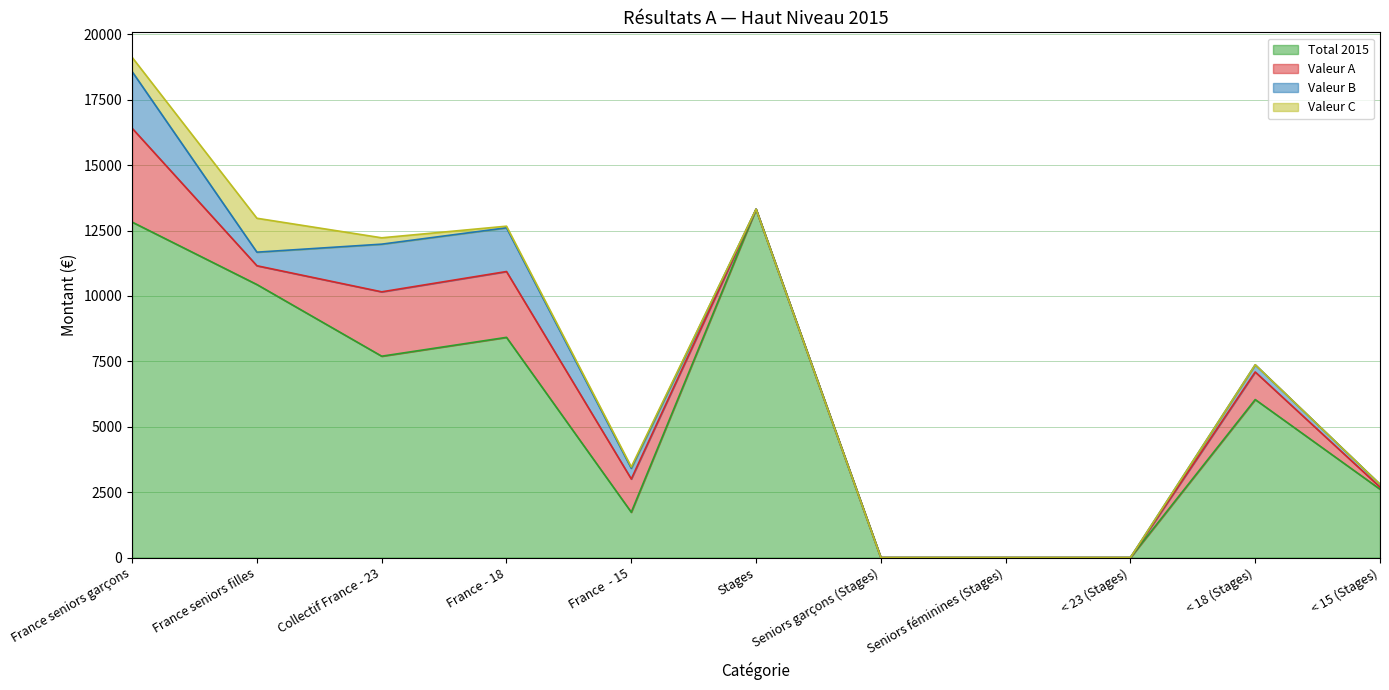

True or false: Total 2015 has more than 0 points higher than both neighbors.

True